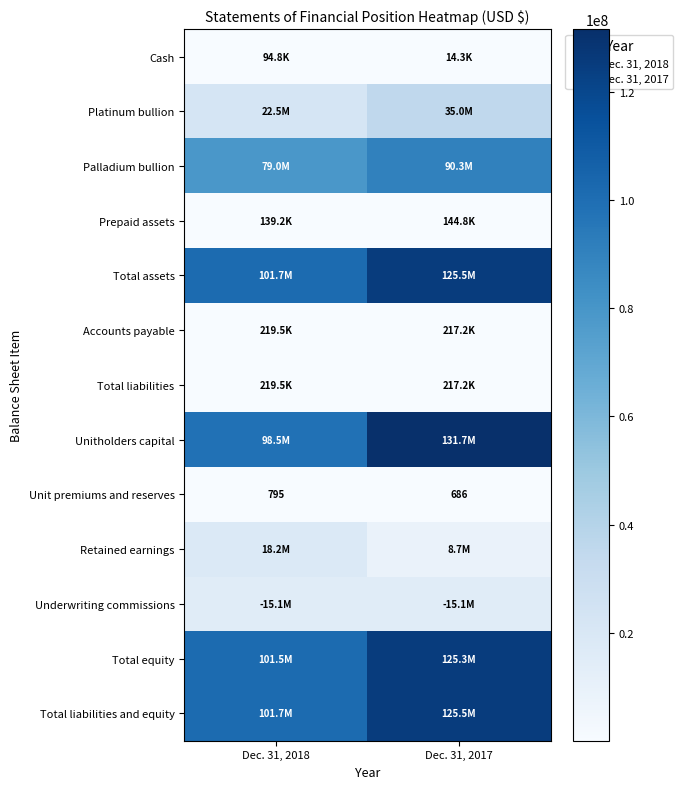

List the labels in order of Unitholders capital value, largest first.

Dec. 31, 2017, Dec. 31, 2018